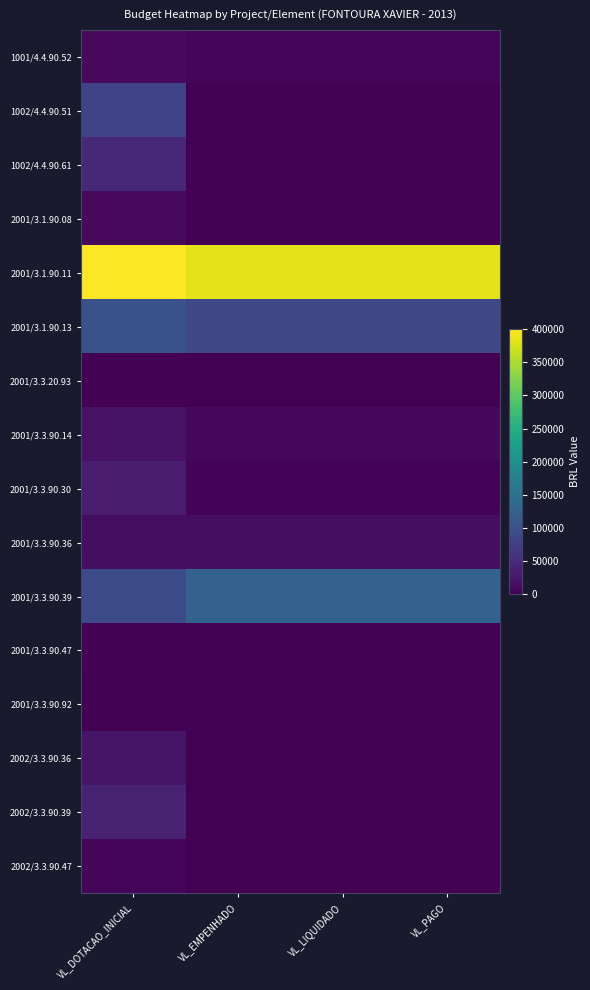

Reading right to left, what are all the values shown in this chart?

1001/4.4.90.52: VL_PAGO=5982.9	VL_LIQUIDADO=5982.9	VL_EMPENHADO=5982.9	VL_DOTACAO_INICIAL=10500.0
1002/4.4.90.51: VL_PAGO=0.0	VL_LIQUIDADO=0.0	VL_EMPENHADO=0.0	VL_DOTACAO_INICIAL=80000.0
1002/4.4.90.61: VL_PAGO=0.0	VL_LIQUIDADO=0.0	VL_EMPENHADO=0.0	VL_DOTACAO_INICIAL=45415.0
2001/3.1.90.08: VL_PAGO=0.0	VL_LIQUIDADO=0.0	VL_EMPENHADO=0.0	VL_DOTACAO_INICIAL=10000.0
2001/3.1.90.11: VL_PAGO=383473.0	VL_LIQUIDADO=383473.0	VL_EMPENHADO=383473.0	VL_DOTACAO_INICIAL=400000.0
2001/3.1.90.13: VL_PAGO=84728.8	VL_LIQUIDADO=84728.8	VL_EMPENHADO=84728.8	VL_DOTACAO_INICIAL=100000.0
2001/3.3.20.93: VL_PAGO=0.0	VL_LIQUIDADO=0.0	VL_EMPENHADO=0.0	VL_DOTACAO_INICIAL=0.0
2001/3.3.90.14: VL_PAGO=9294.2	VL_LIQUIDADO=9294.2	VL_EMPENHADO=9294.2	VL_DOTACAO_INICIAL=20000.0
2001/3.3.90.30: VL_PAGO=4142.9	VL_LIQUIDADO=4142.9	VL_EMPENHADO=4142.9	VL_DOTACAO_INICIAL=31100.0
2001/3.3.90.36: VL_PAGO=16960.0	VL_LIQUIDADO=16960.0	VL_EMPENHADO=16960.0	VL_DOTACAO_INICIAL=15089.1
2001/3.3.90.39: VL_PAGO=126107.2	VL_LIQUIDADO=126107.2	VL_EMPENHADO=126107.2	VL_DOTACAO_INICIAL=90000.0
2001/3.3.90.47: VL_PAGO=15.8	VL_LIQUIDADO=15.8	VL_EMPENHADO=15.8	VL_DOTACAO_INICIAL=2000.0
2001/3.3.90.92: VL_PAGO=160.9	VL_LIQUIDADO=160.9	VL_EMPENHADO=160.9	VL_DOTACAO_INICIAL=1000.0
2002/3.3.90.36: VL_PAGO=0.0	VL_LIQUIDADO=0.0	VL_EMPENHADO=0.0	VL_DOTACAO_INICIAL=23418.0
2002/3.3.90.39: VL_PAGO=0.0	VL_LIQUIDADO=0.0	VL_EMPENHADO=0.0	VL_DOTACAO_INICIAL=40000.0
2002/3.3.90.47: VL_PAGO=0.0	VL_LIQUIDADO=0.0	VL_EMPENHADO=0.0	VL_DOTACAO_INICIAL=6302.0